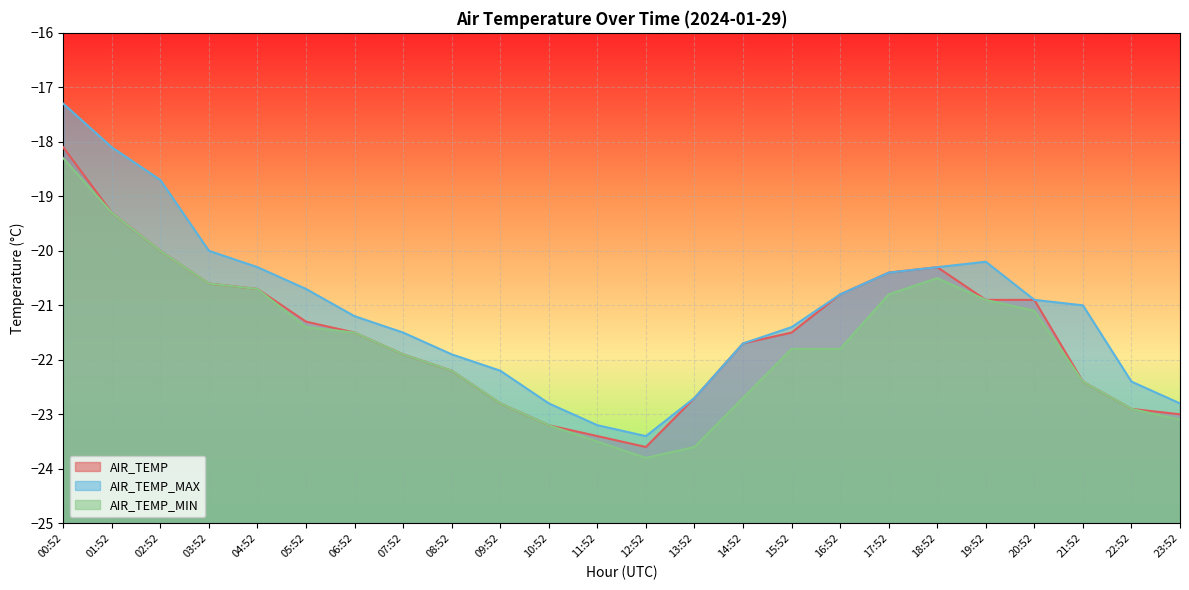

List the series in order of their peak value, highest first.

AIR_TEMP_MAX, AIR_TEMP, AIR_TEMP_MIN